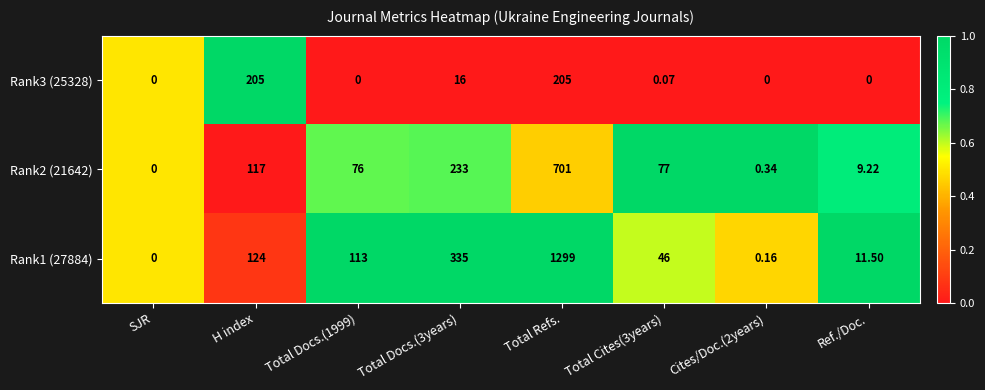

Which category has the lowest value in the Rank1 (27884) series?

SJR